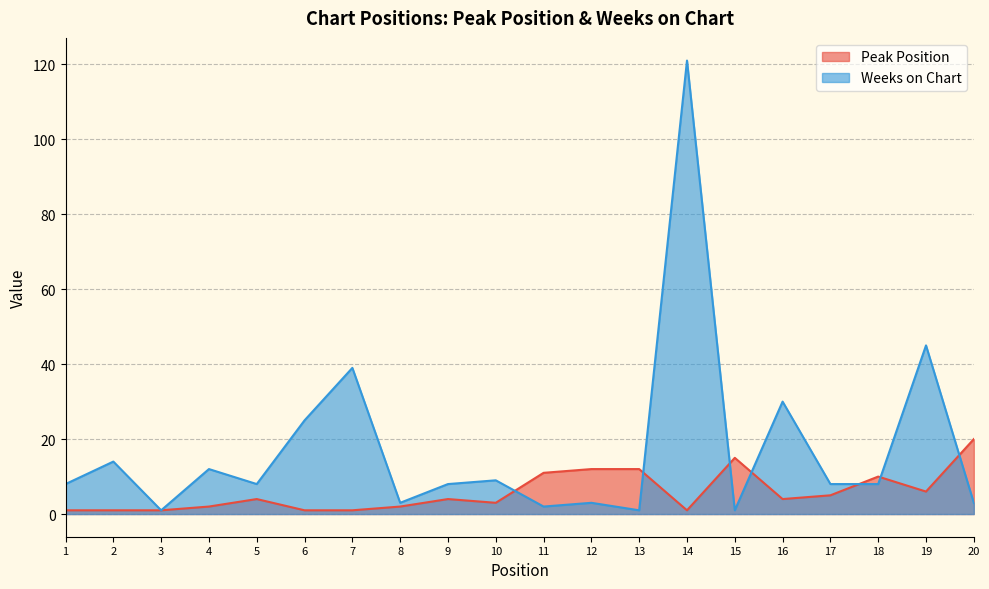

After their last crossing, which series has the higher values: Weeks on Chart or Peak Position?

Peak Position